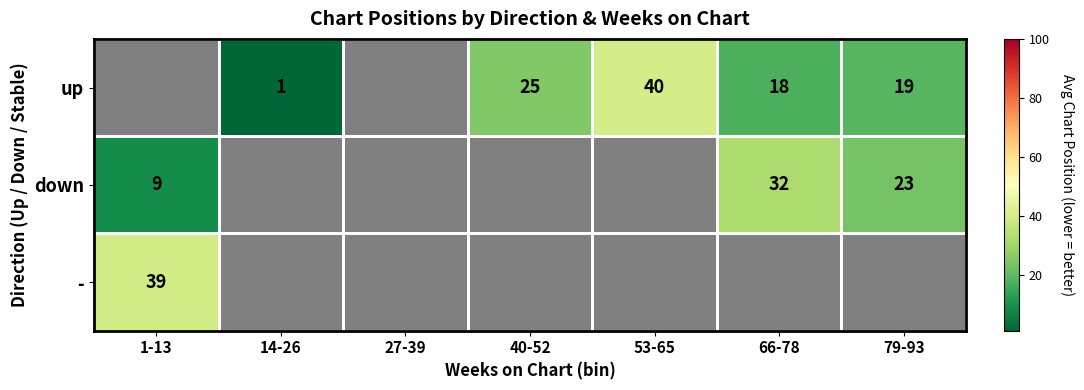

The down series shows 15 at 1-13. True or false?

False